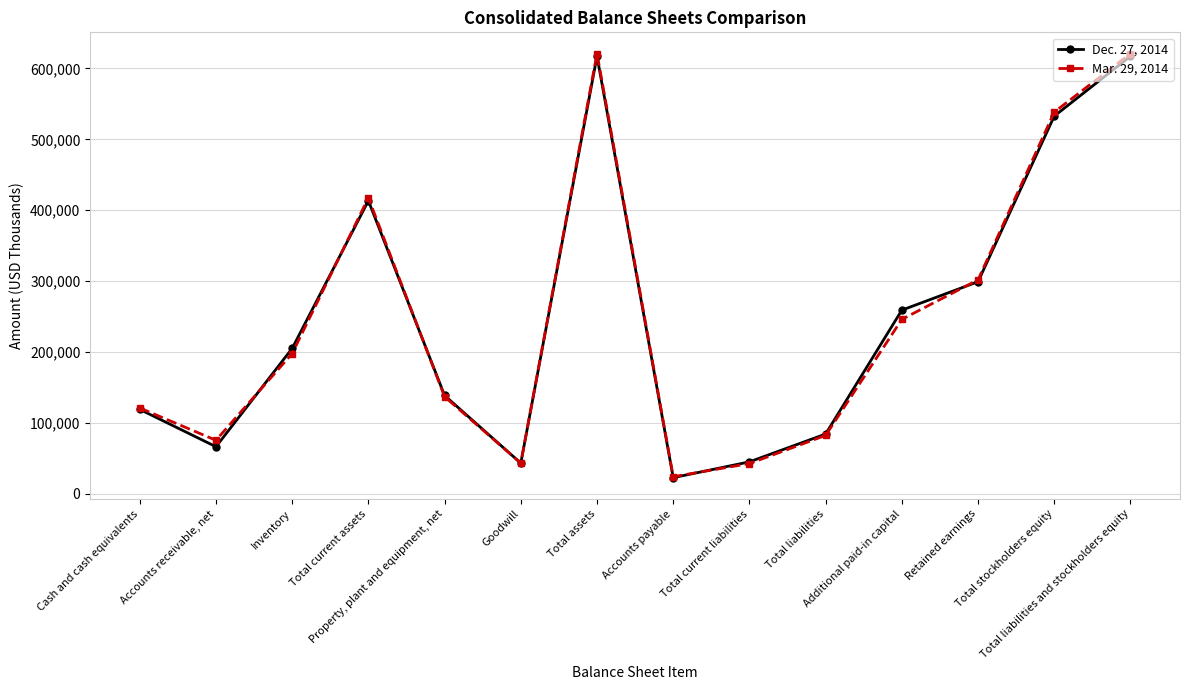

Rank the series at Accounts receivable, net from lowest to highest value.

Dec. 27, 2014, Mar. 29, 2014